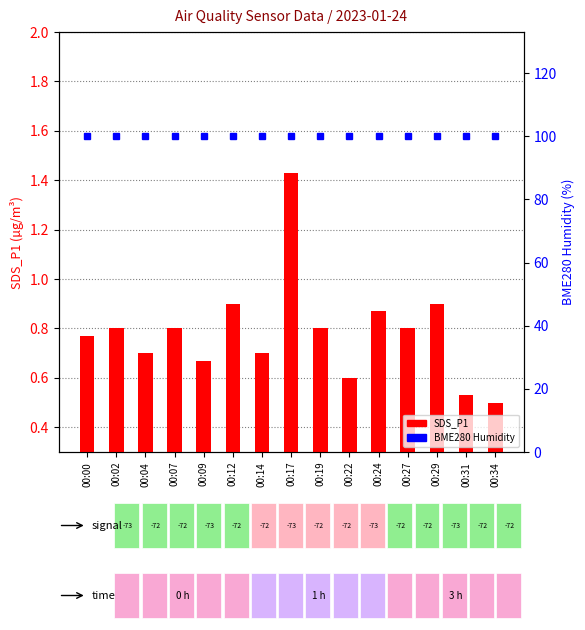

List the series in order of their peak value, lowest first.

SDS_P1, BME280 Humidity